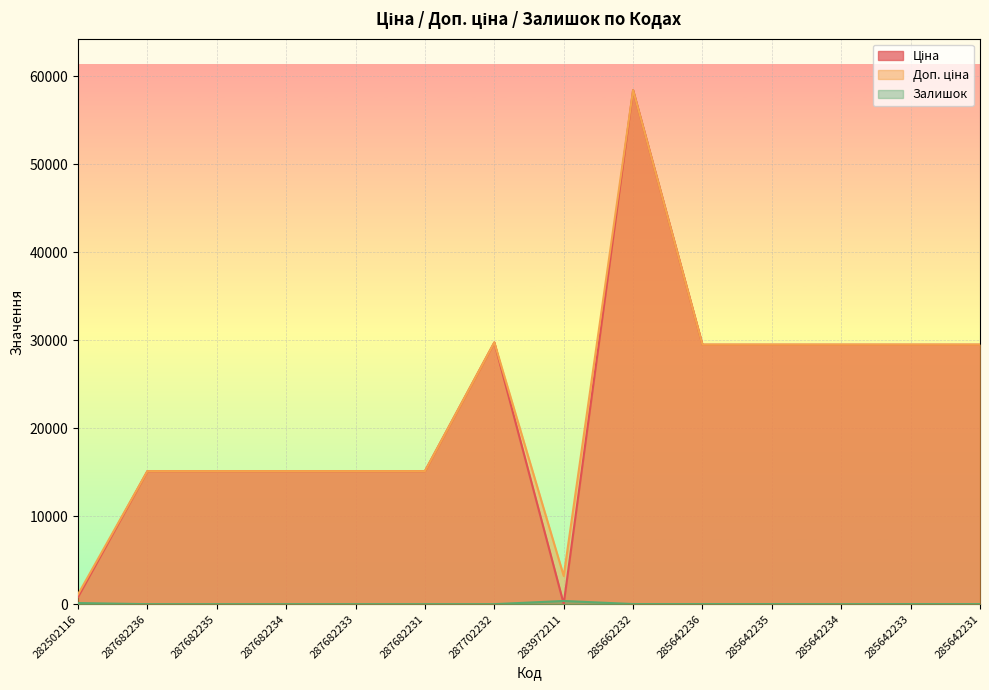

What are all the series names shown in the legend?

Ціна, Доп. ціна, Залишок